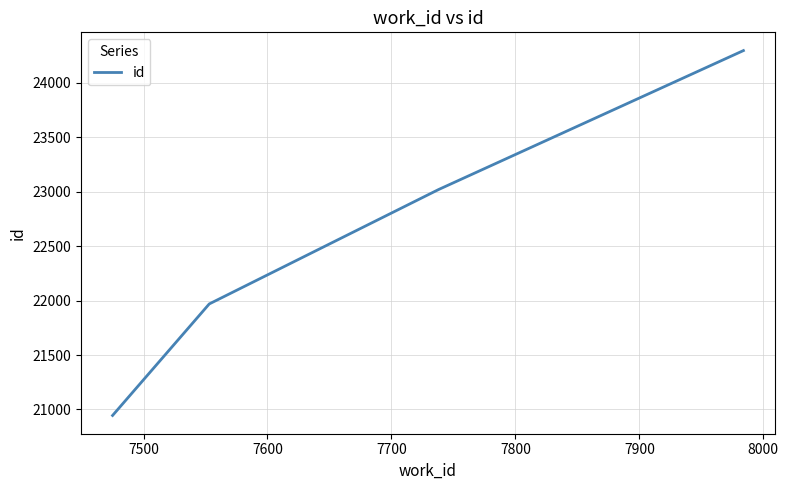

True or false: the data has more than 1 interior local peaks.

False